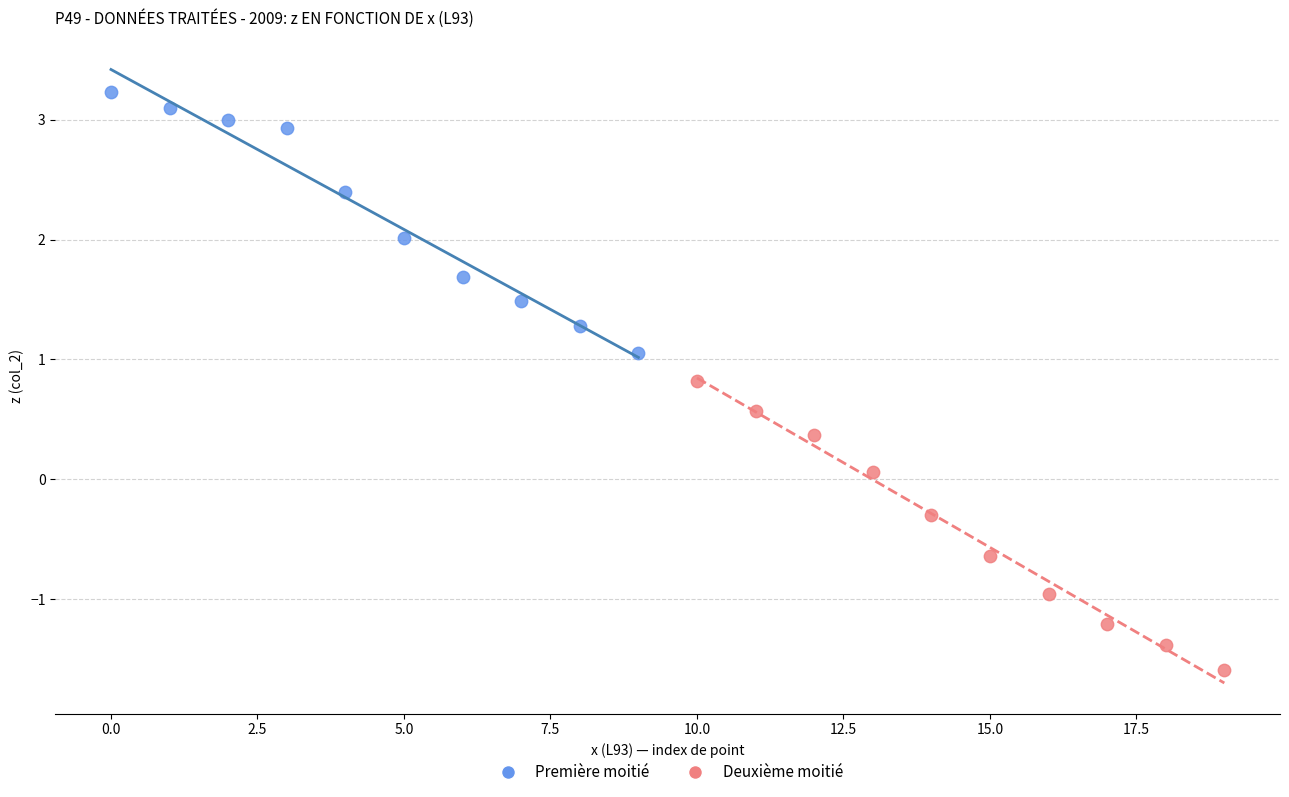

Which series has the largest Y range (max minus min)?

Deuxième moitié